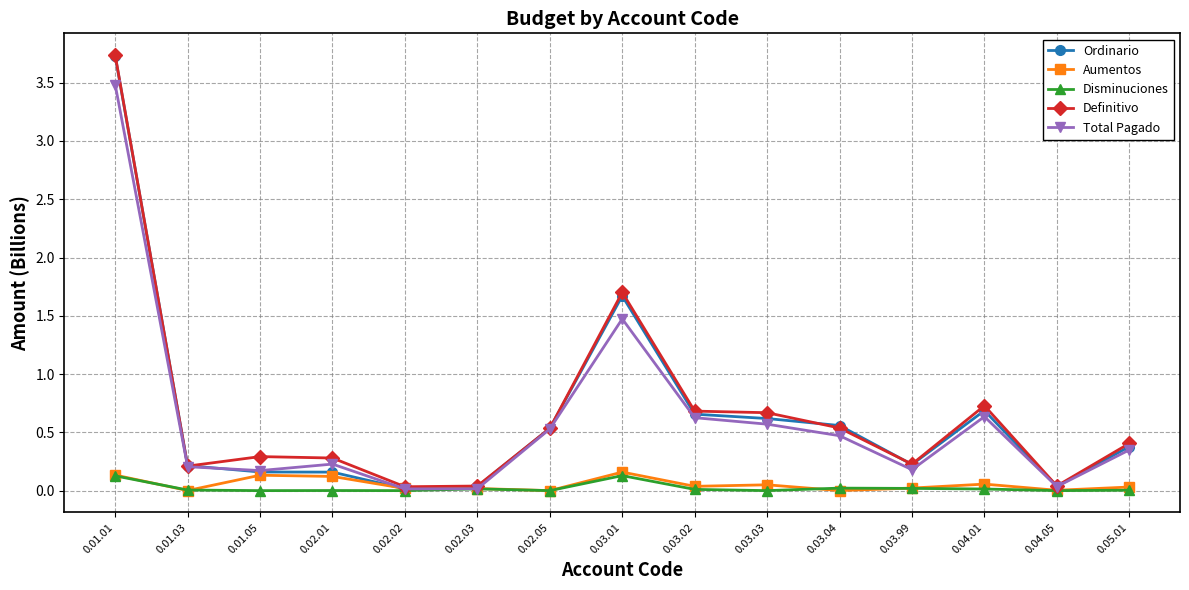

How many data points does each series have?

15